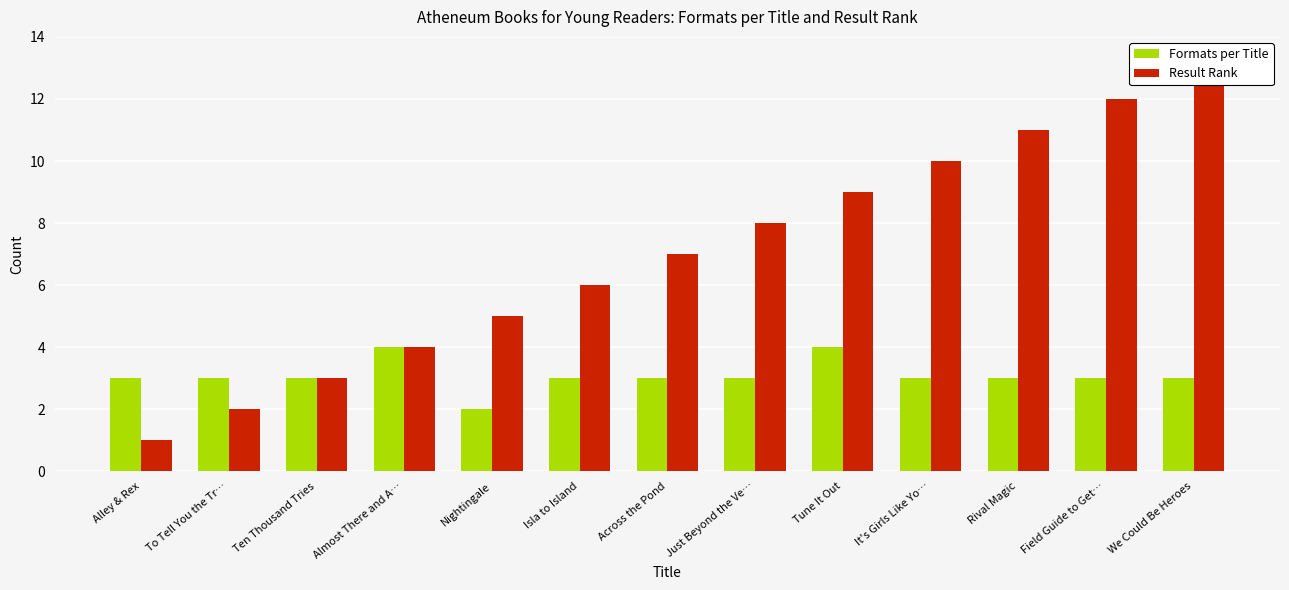

At which label is Result Rank closest to 7?

Across the Pond